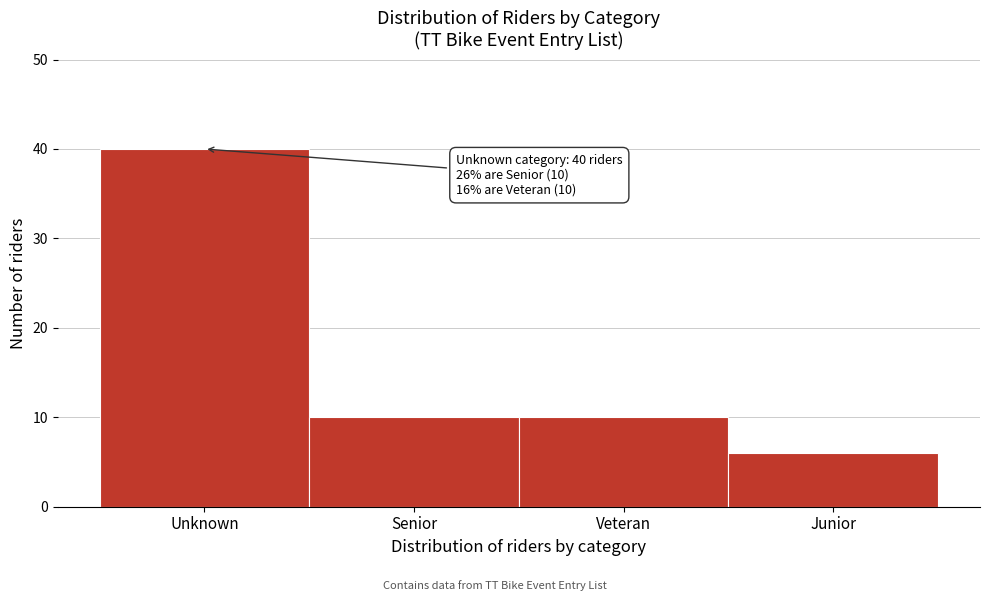

Reading right to left, what are all the values shown in this chart?

Junior=6	Veteran=10	Senior=10	Unknown=40